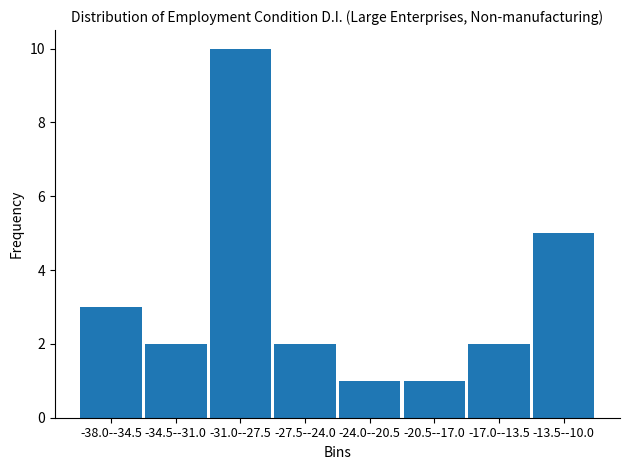

Reading left to right, list all the values displayed in this chart.

3	2	10	2	1	1	2	5